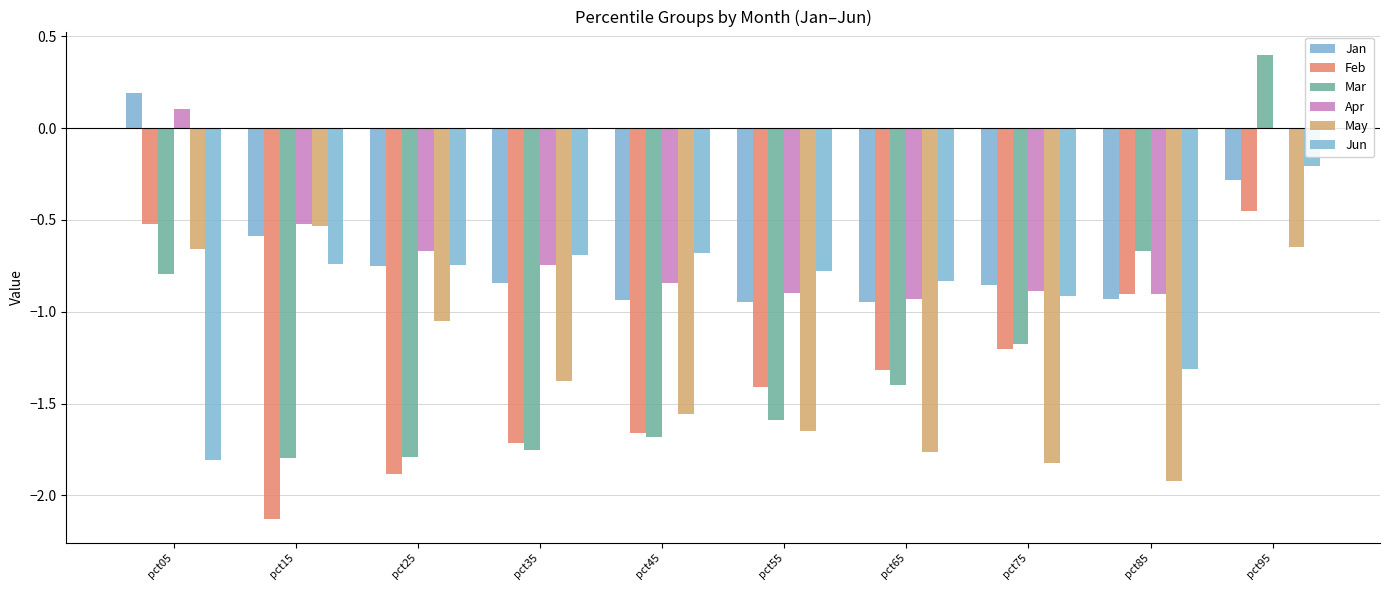

The value of Jan at pct35 is -1.1. True or false?

False